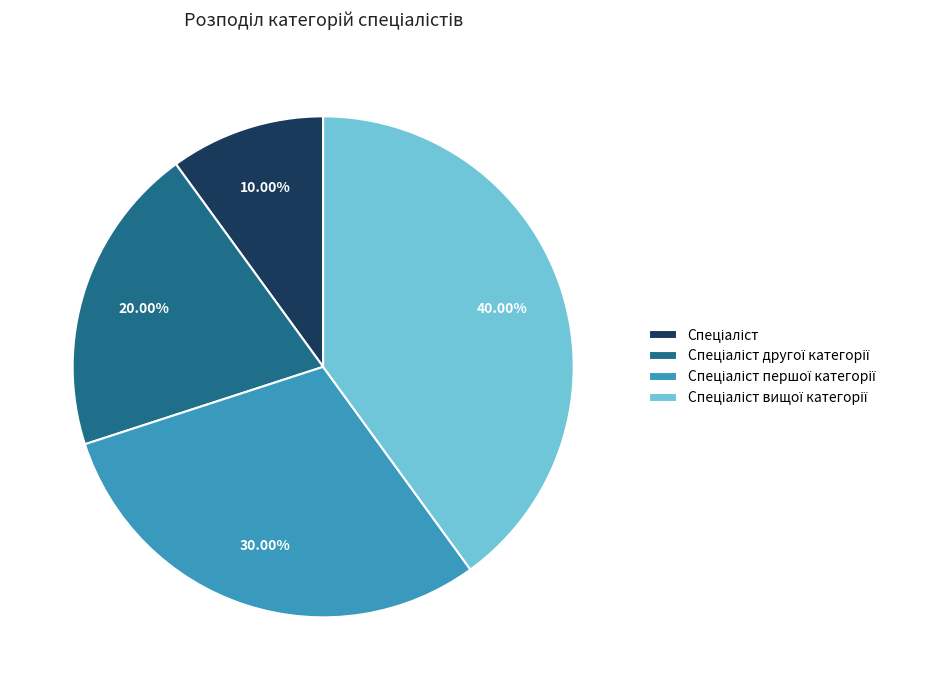

Is there any slice that represents more than half of the pie?

No